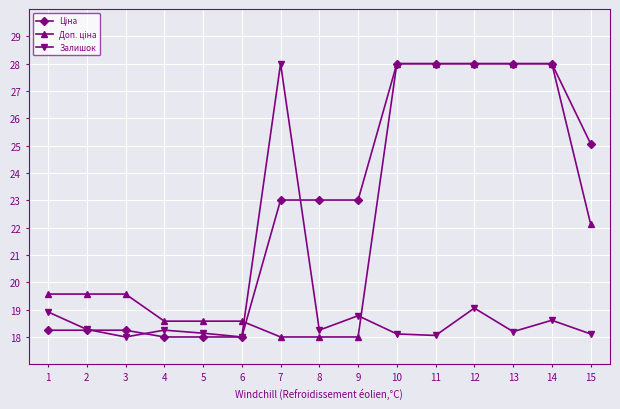

How many interior local valleys does the Залишок series have?

5